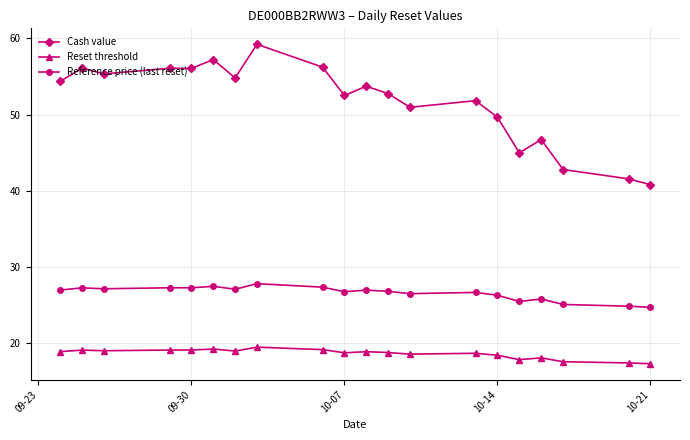

Which series has the largest total across all categories?

Cash value